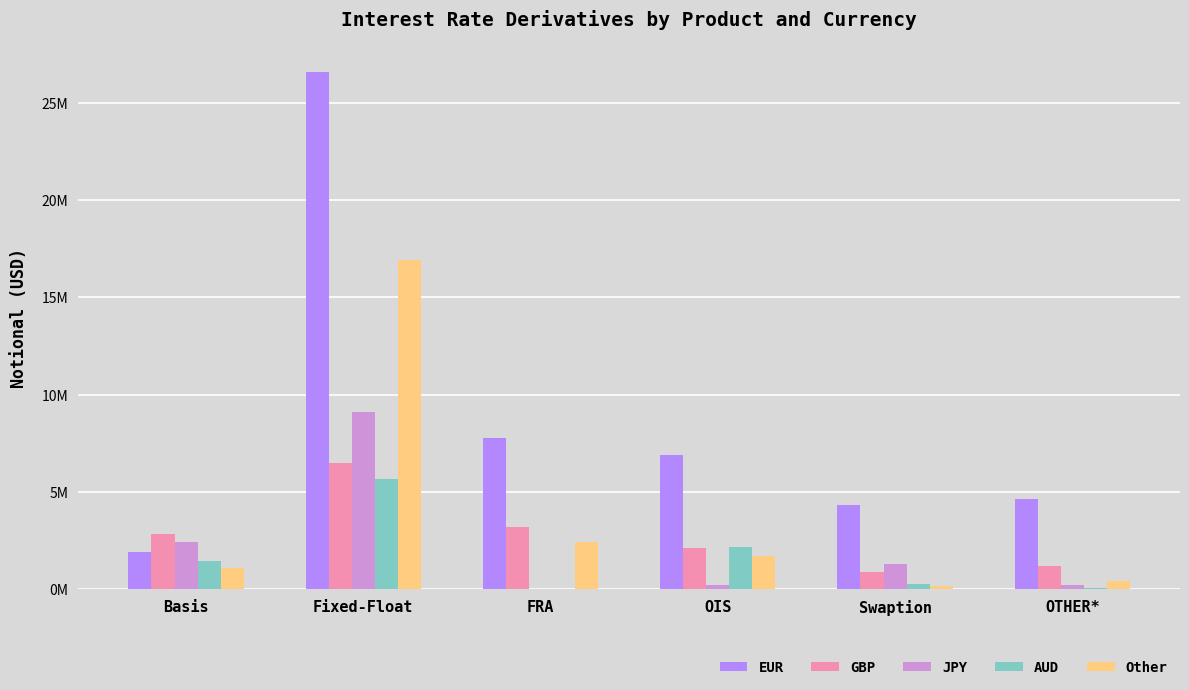

Which label corresponds to the largest value in the chart?

Fixed-Float